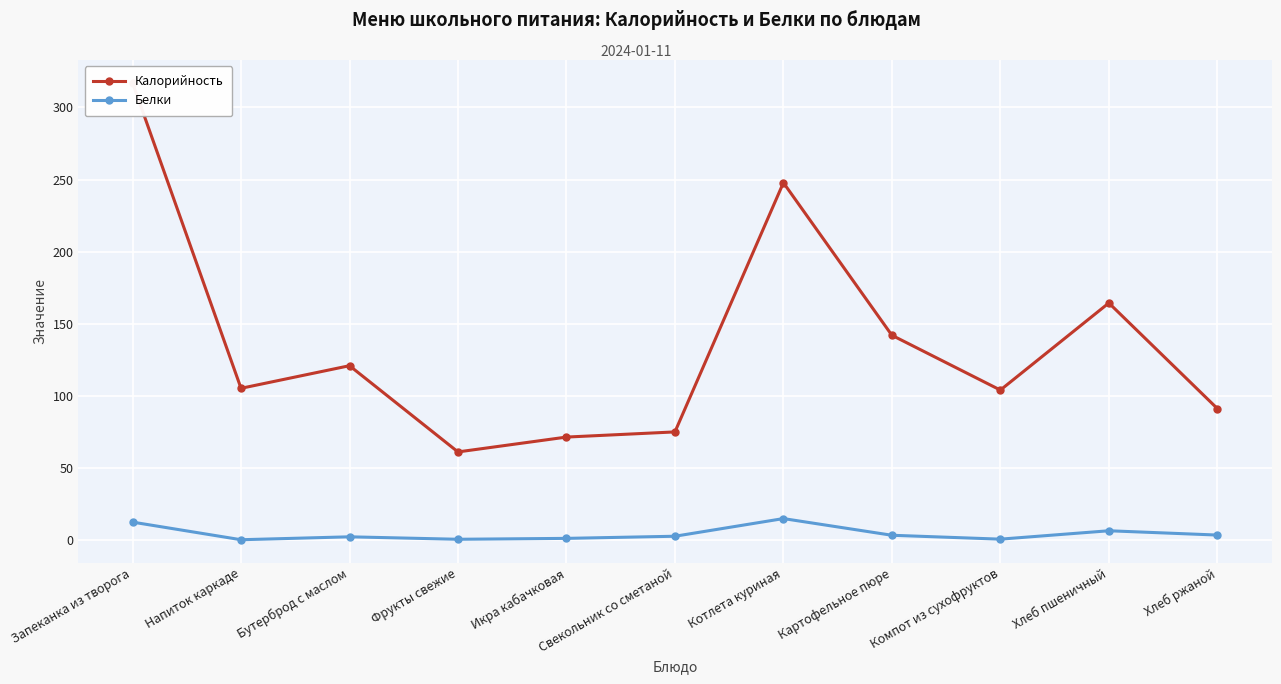

Which series changed the most between Икра кабачковая and Компот из сухофруктов?

Калорийность